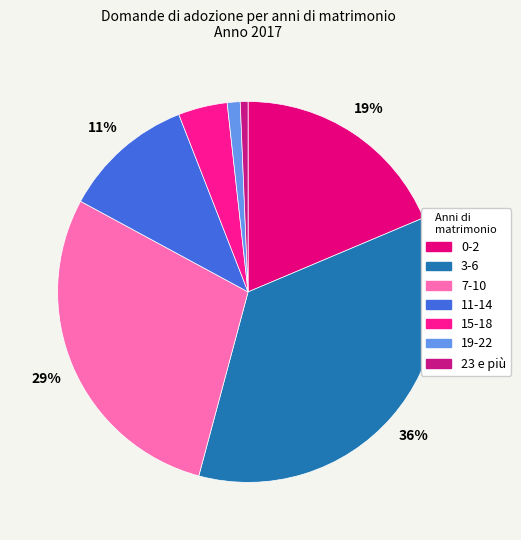

What portion of the pie excludes 0-2?

81.4%